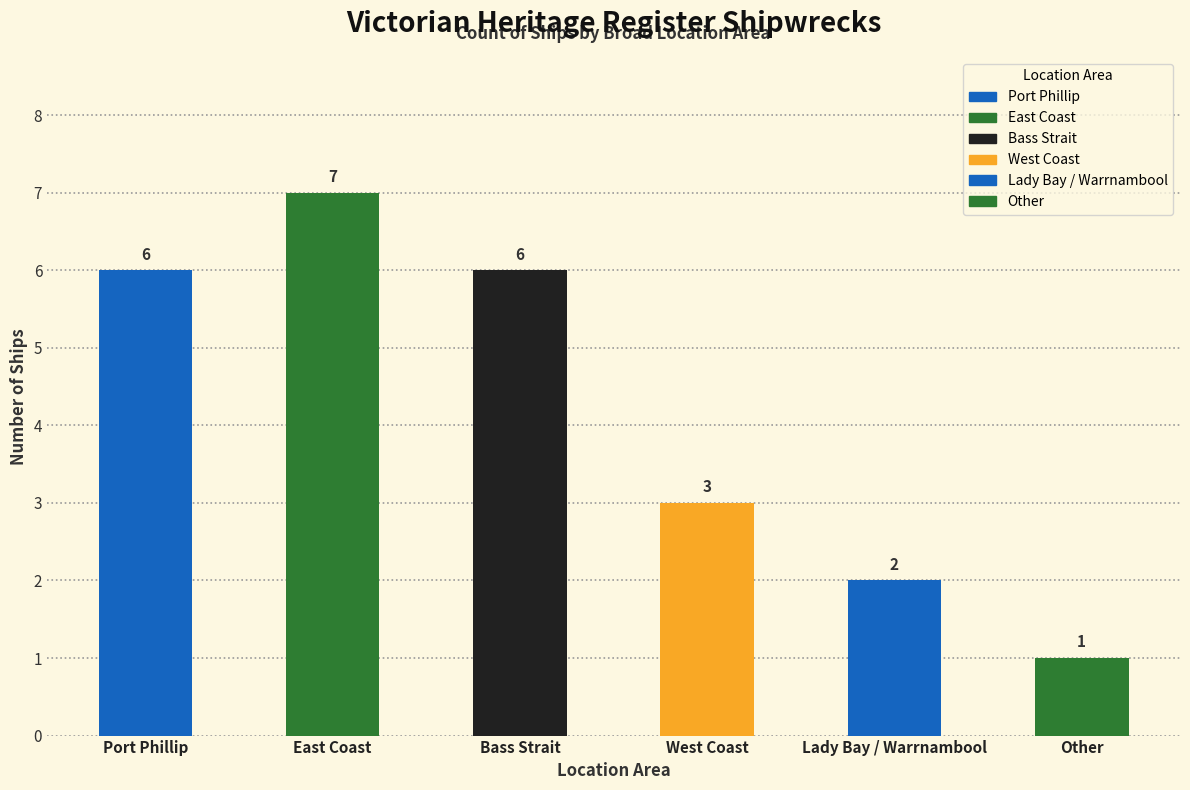

What is the change in value from Lady Bay / Warrnambool to Other?

-1